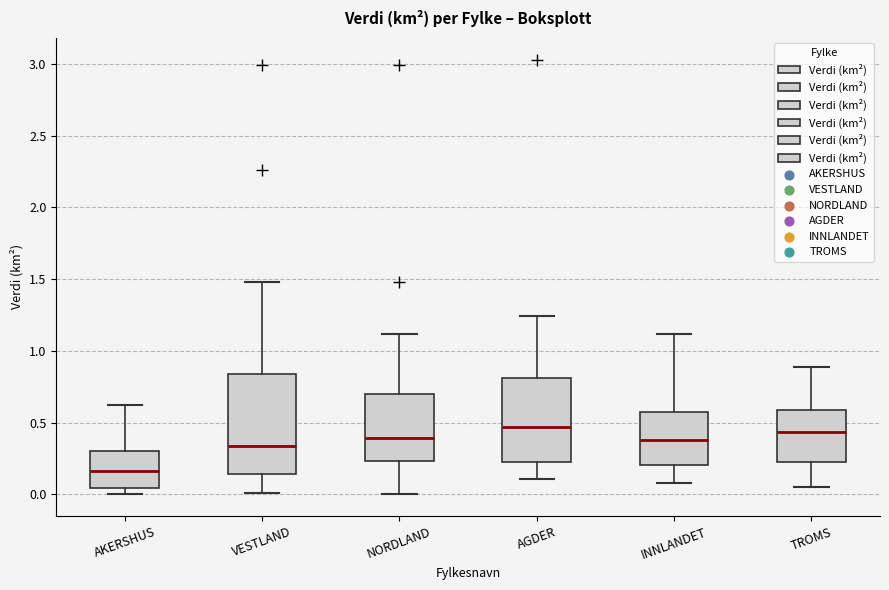

Which box is the tallest, from its lower edge to its upper edge?

VESTLAND